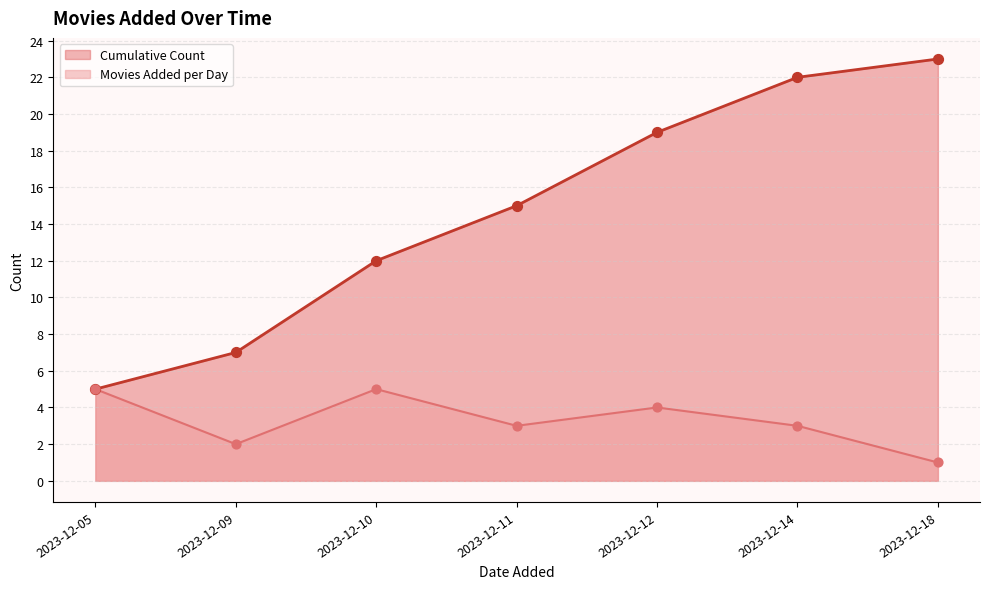

What is the total value across all series at 2023-12-05?

10